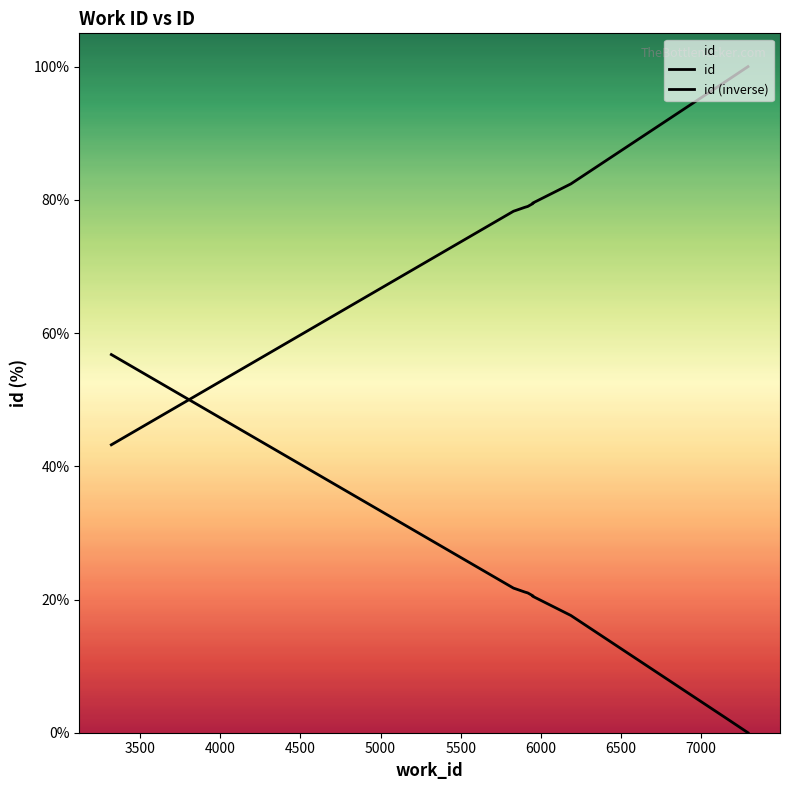

What is the greatest value displayed?

100.0